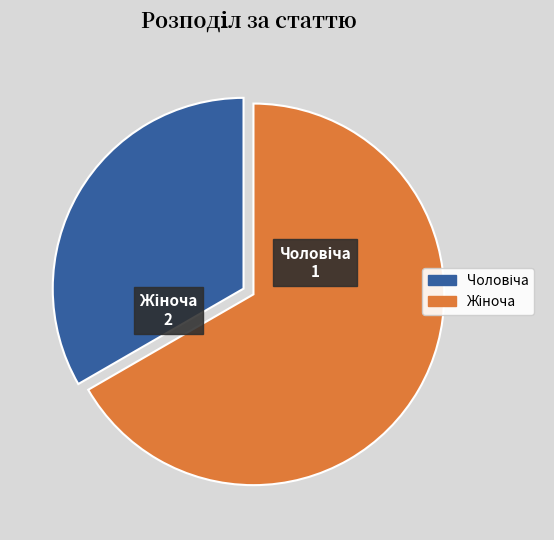

Is there a majority slice in this chart?

Yes